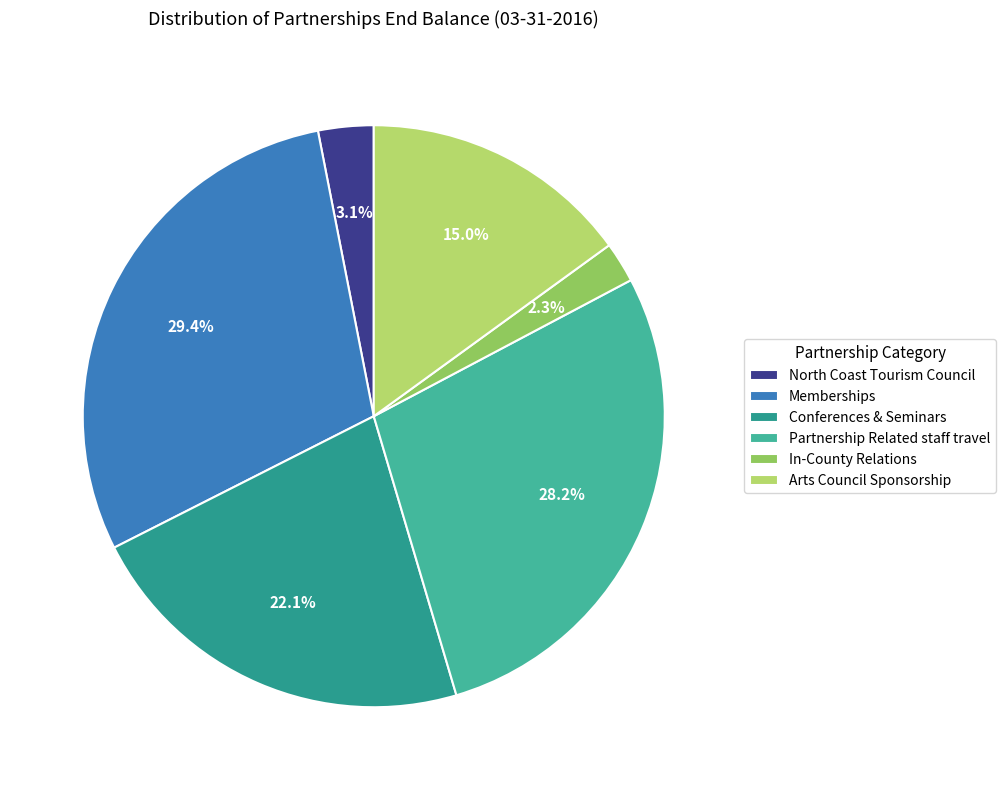

What portion of the pie excludes Conferences & Seminars?

77.9%